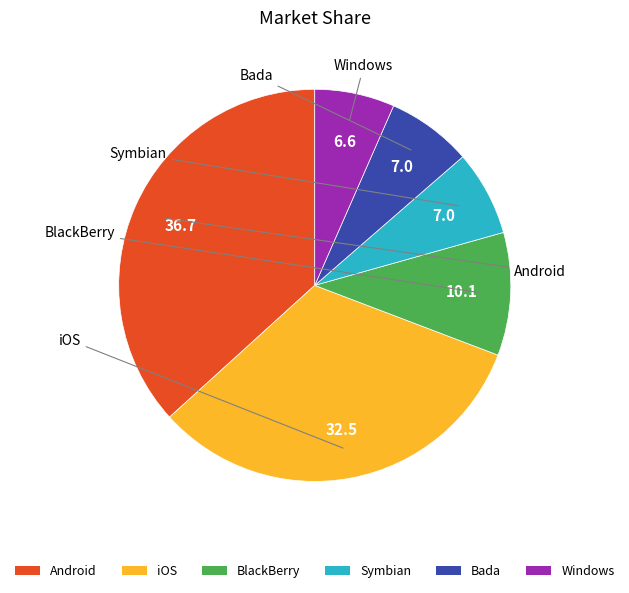

Is there a majority slice in this chart?

No